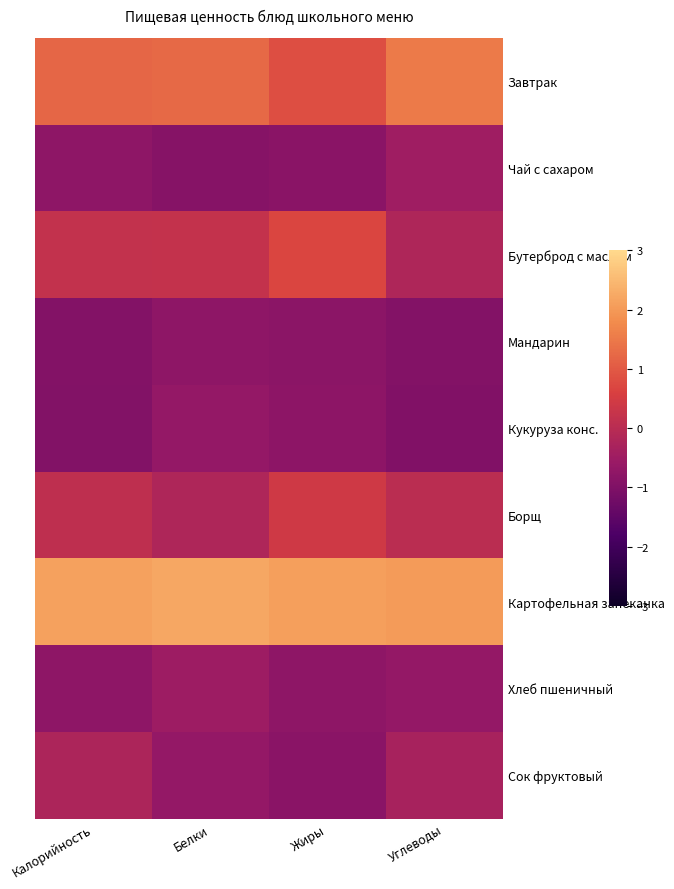

Reading right to left, list all the values displayed in this chart.

Завтрак: Углеводы=1.5	Жиры=0.8	Белки=1.2	Калорийность=1.2
Чай с сахаром: Углеводы=-0.5	Жиры=-0.8	Белки=-0.9	Калорийность=-0.8
Бутерброд с маслом: Углеводы=-0.2	Жиры=0.7	Белки=0.2	Калорийность=0.2
Мандарин: Углеводы=-0.9	Жиры=-0.8	Белки=-0.8	Калорийность=-0.9
Кукуруза конс.: Углеводы=-1.0	Жиры=-0.8	Белки=-0.7	Калорийность=-0.9
Борщ: Углеводы=0.0	Жиры=0.4	Белки=-0.2	Калорийность=0.1
Картофельная запеканка: Углеводы=2.0	Жиры=2.1	Белки=2.2	Калорийность=2.1
Хлеб пшеничный: Углеводы=-0.7	Жиры=-0.8	Белки=-0.5	Калорийность=-0.8
Сок фруктовый: Углеводы=-0.3	Жиры=-0.8	Белки=-0.7	Калорийность=-0.2